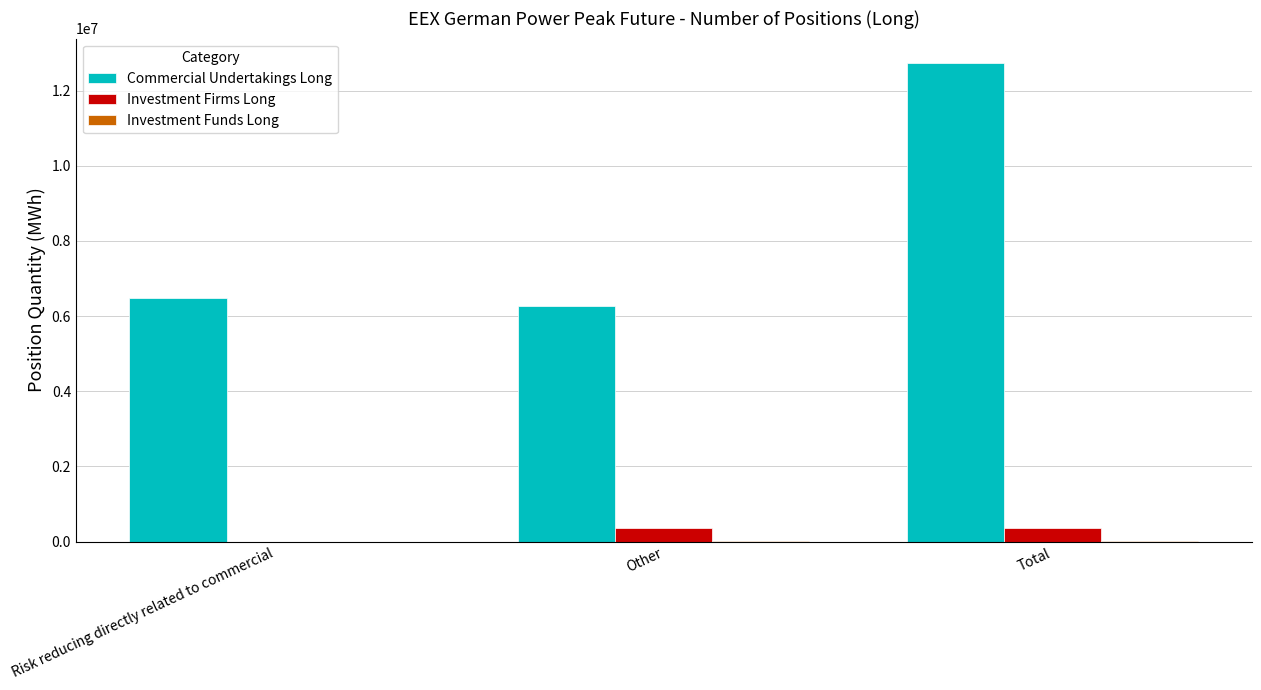

At which label does Commercial Undertakings Long reach its peak?

Total